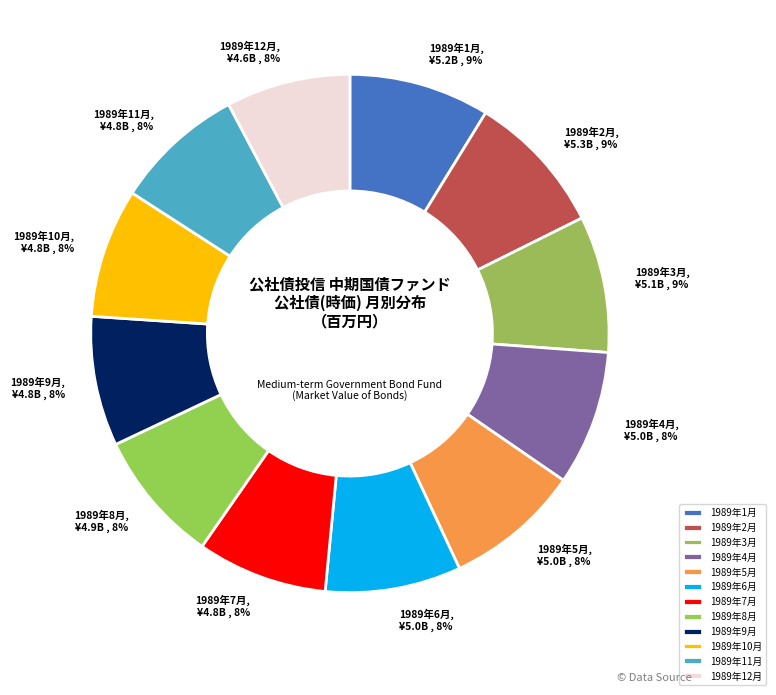

To the nearest percent, what portion does 1989年10月 represent?

8%